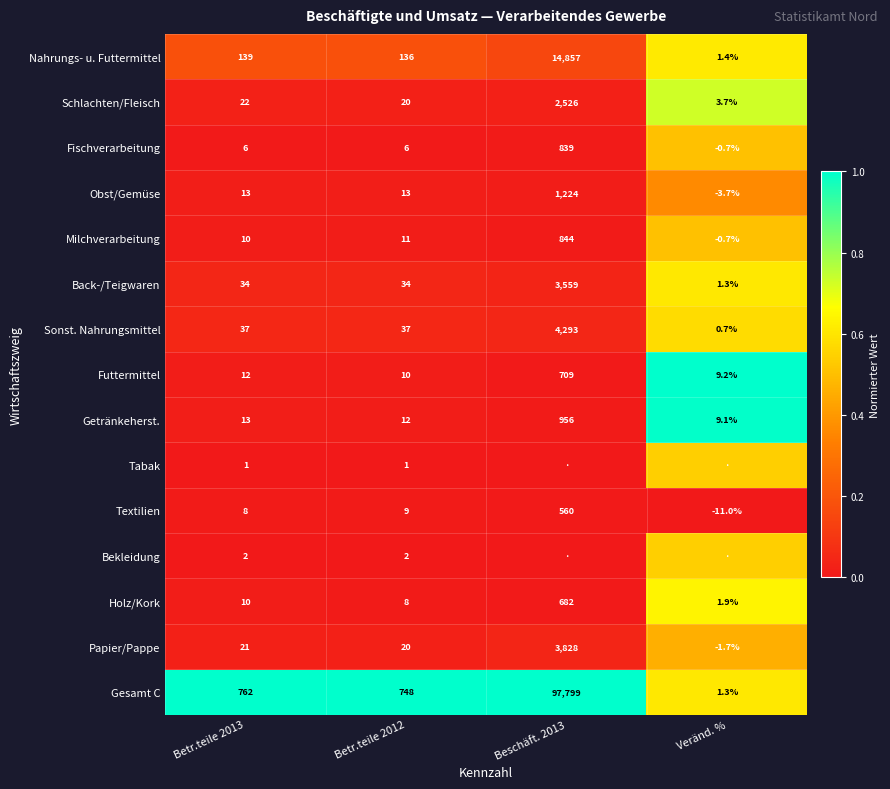

Is the value of Gesamt C at Betr.teile 2012 greater than the value of Futtermittel at Beschäft. 2013?

Yes